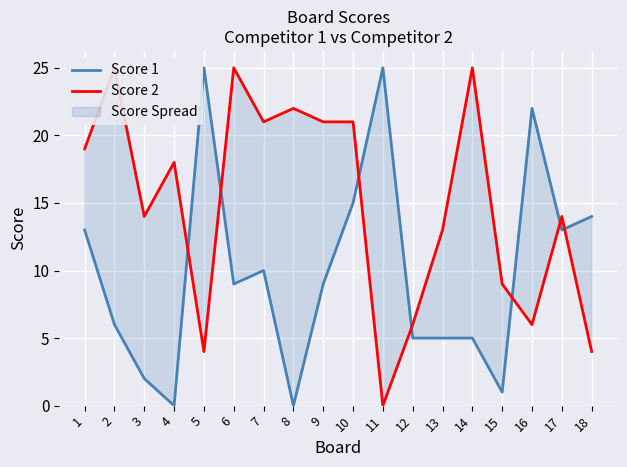

Count the number of categories in the chart.

18